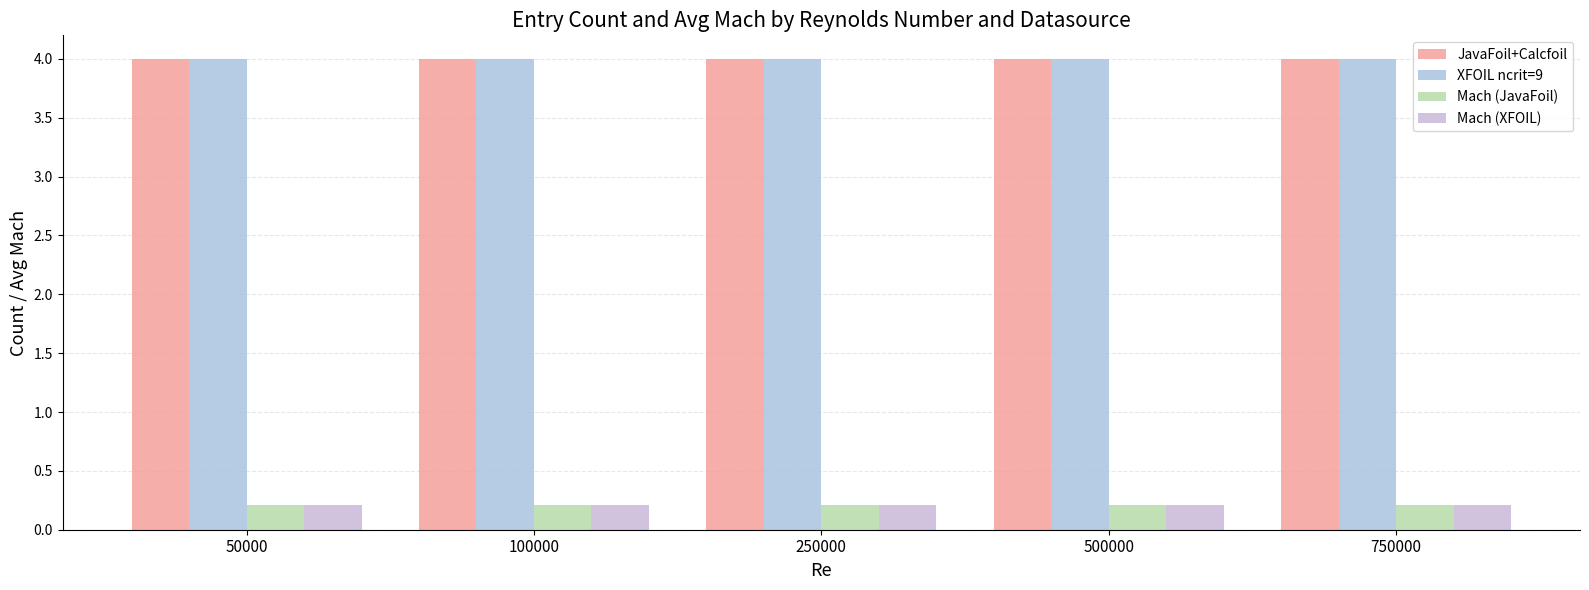

What is the minimum value for JavaFoil+Calcfoil?

4.0